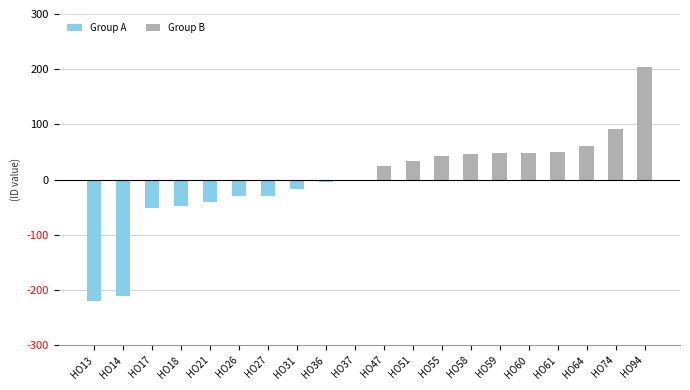

What is the difference between the maximum and minimum values in the Group B series?

204.5